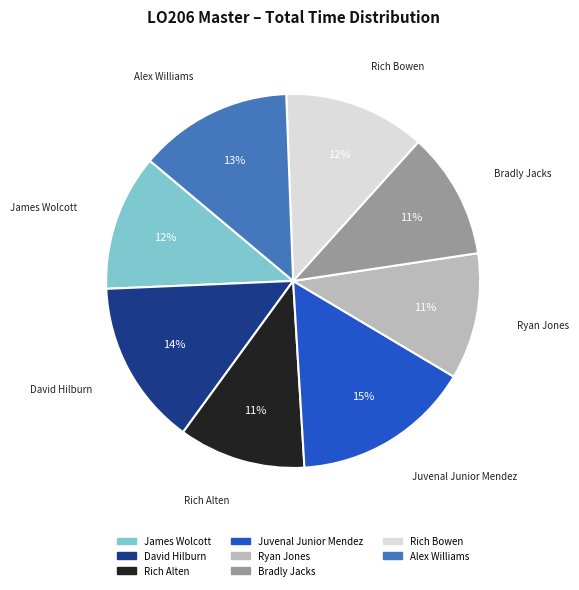

What percentage is the David Hilburn slice, to the nearest percent?

14%